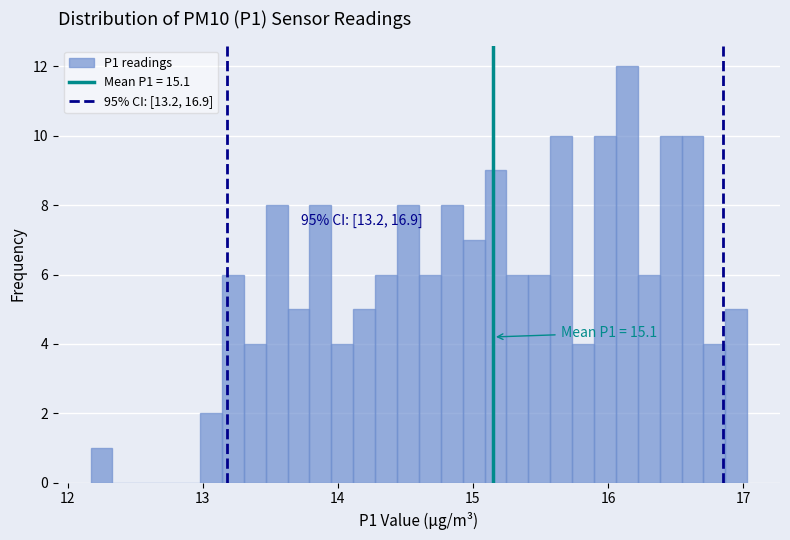

Around what value on the x-axis is the tallest bar? Give the approximate position of its centre, as read against the axis.

16.1